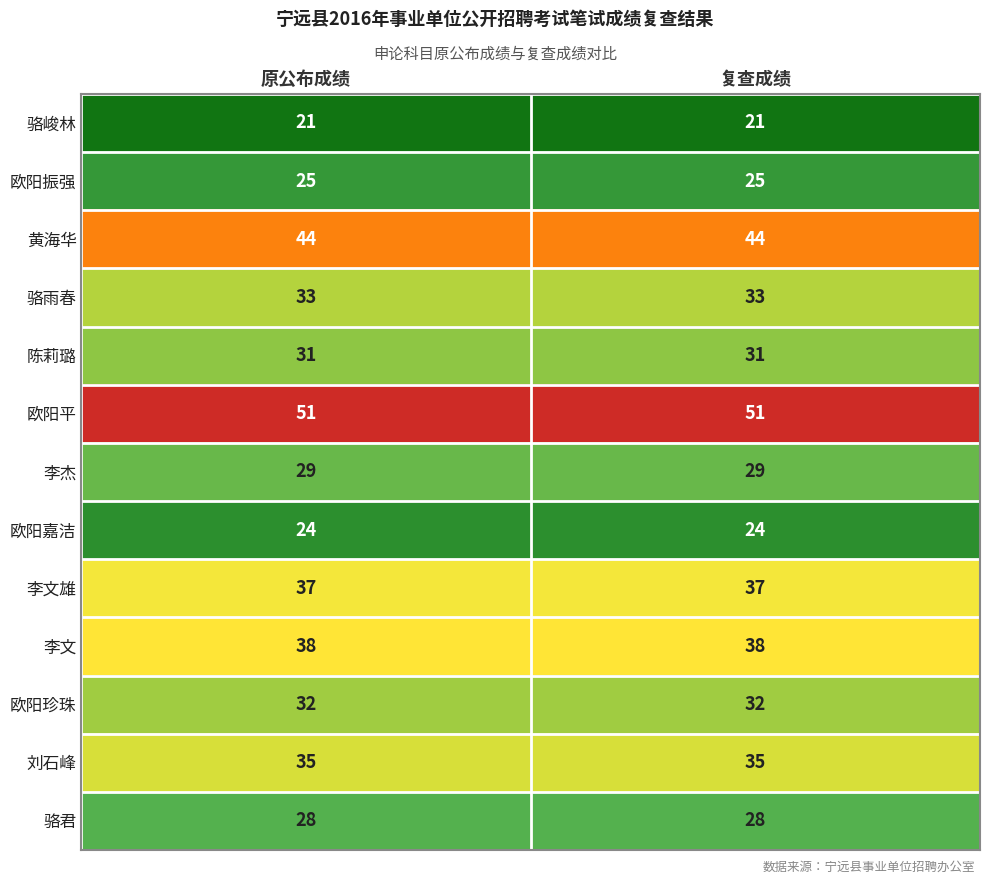

At 复查成绩, list the series in order from smallest to largest.

骆峻林, 欧阳嘉洁, 欧阳振强, 骆君, 李杰, 陈莉璐, 欧阳珍珠, 骆雨春, 刘石峰, 李文雄, 李文, 黄海华, 欧阳平